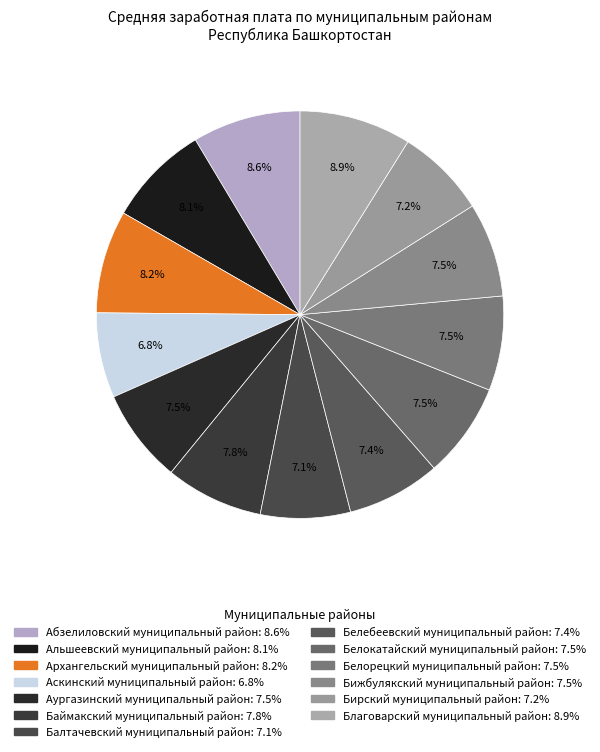

The Балтачевский муниципальный район slice represents 14% of the pie. True or false?

False